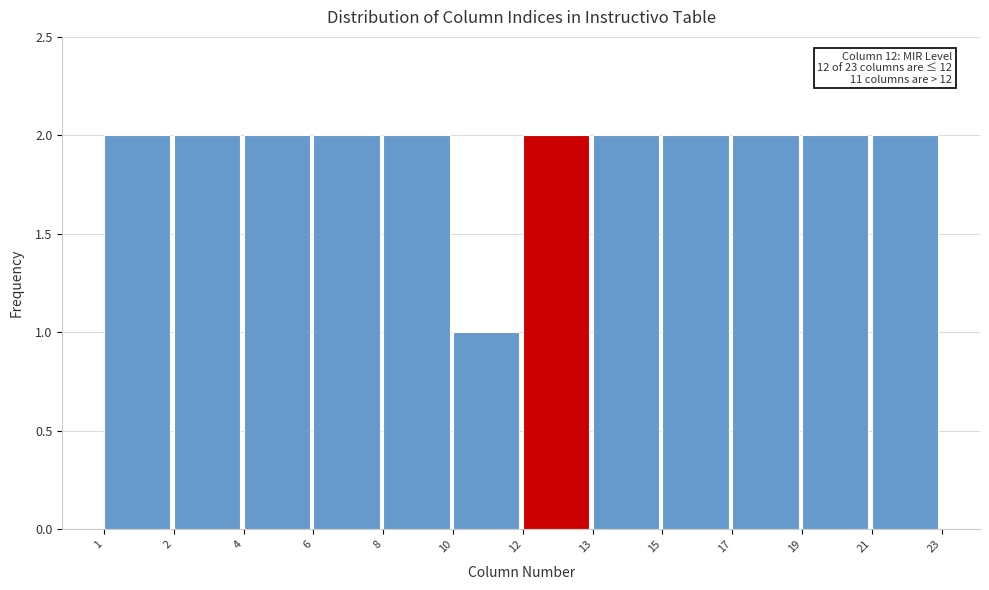

Reading left to right, list all the values displayed in this chart.

1=2	2=2	4=2	6=2	8=2	10=1	12=2	13=2	15=2	17=2	19=2	21=2